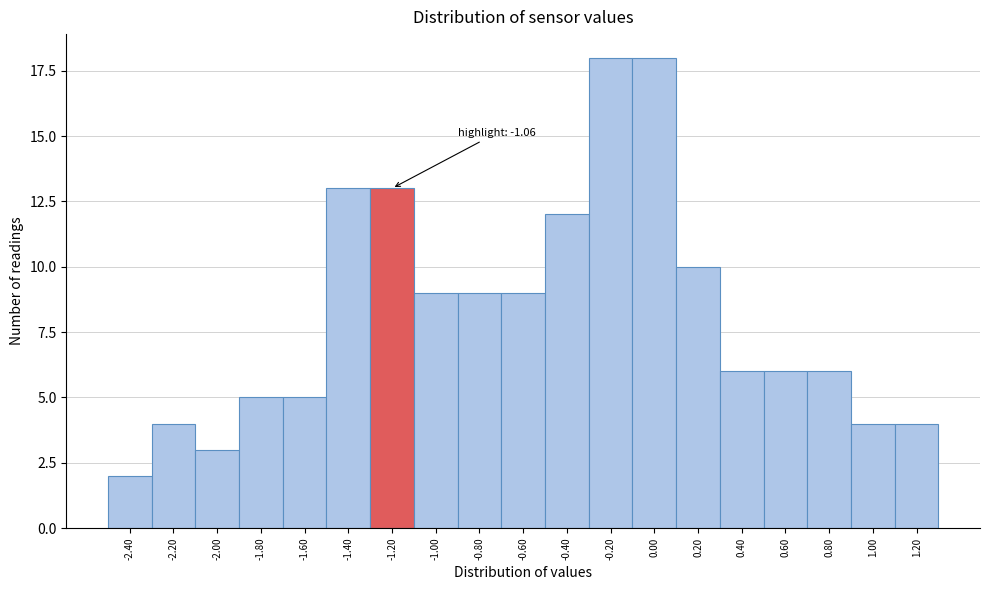

Reading left to right, list all the values displayed in this chart.

2	4	3	5	5	13	13	9	9	9	12	18	18	10	6	6	6	4	4